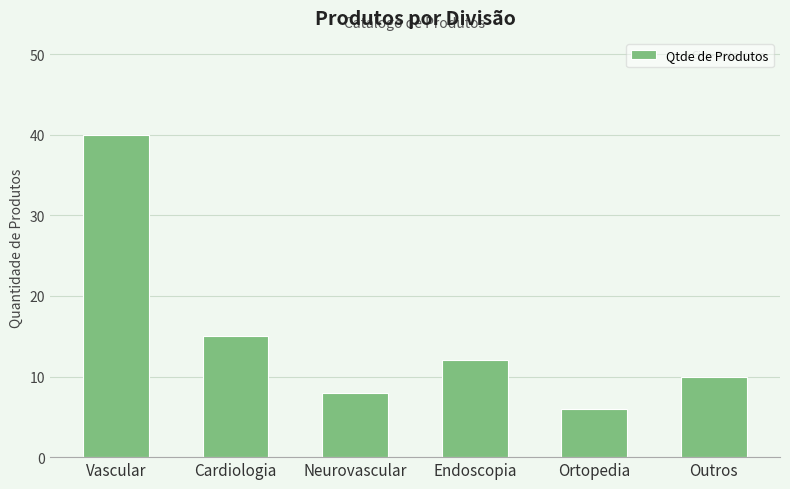

Approximately how many times larger is the value at Endoscopia compared to Outros?

1.2